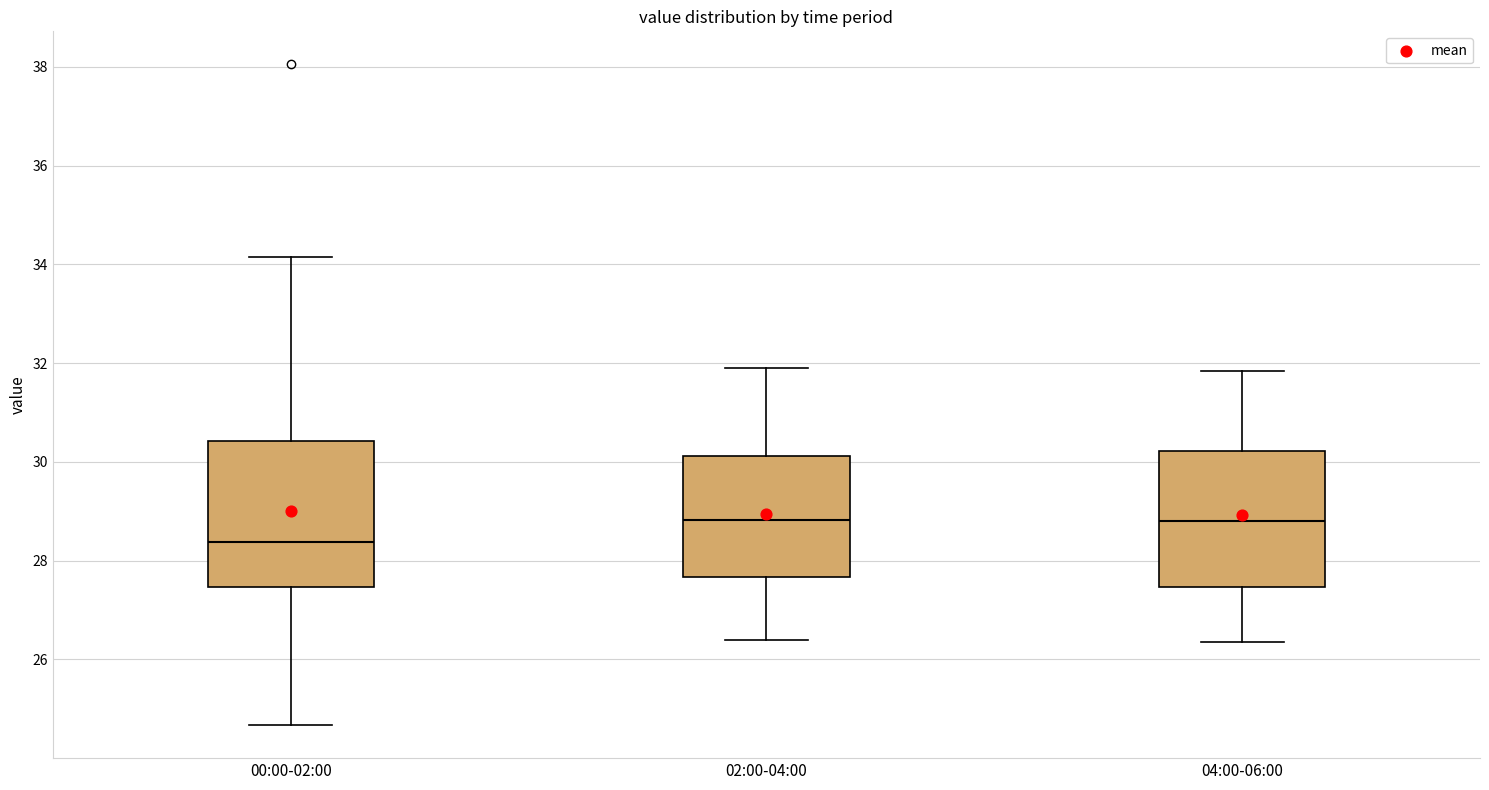

Reading left to right, transcribe this box plot: for each box, give where its median line is, the range the box spans, and where its two whiskers end, as read against the y-axis. The values are not printed on the chart, so give them approximately, as read against the axis.

00:00-02:00: median 28.4, box 27.4 to 30.4, whiskers 24.6 to 34.2
02:00-04:00: median 28.8, box 27.6 to 30.2, whiskers 26.4 to 32.0
04:00-06:00: median 28.8, box 27.4 to 30.2, whiskers 26.4 to 31.8